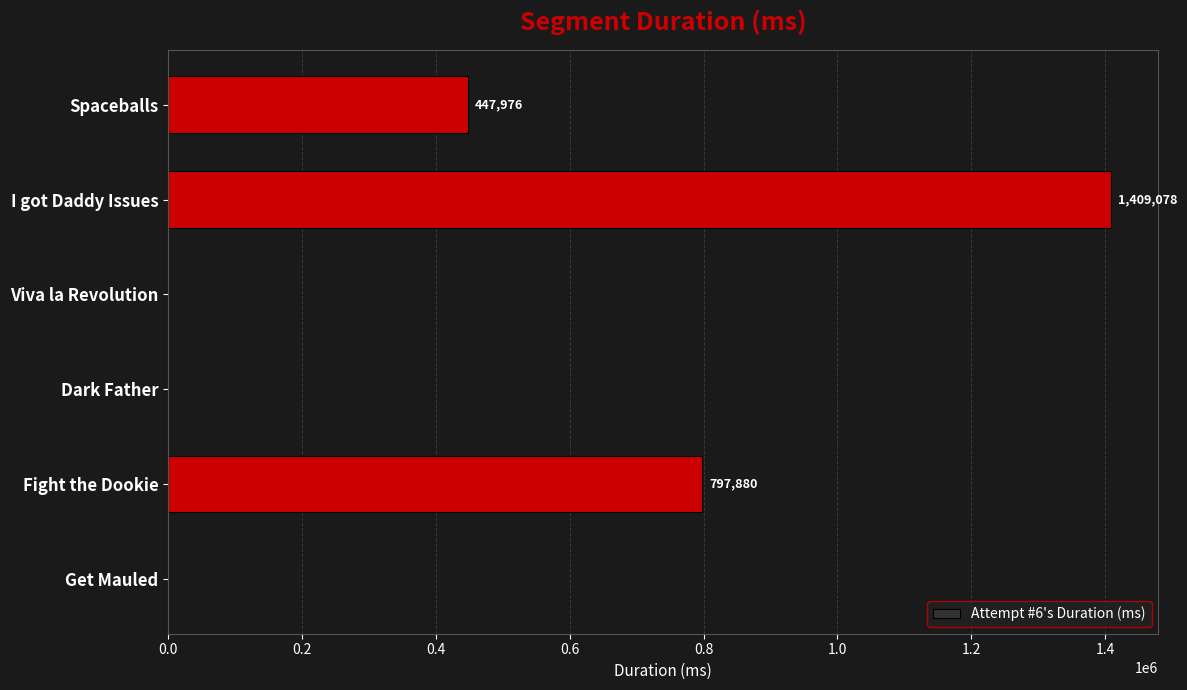

What is the greatest value displayed?

1409078